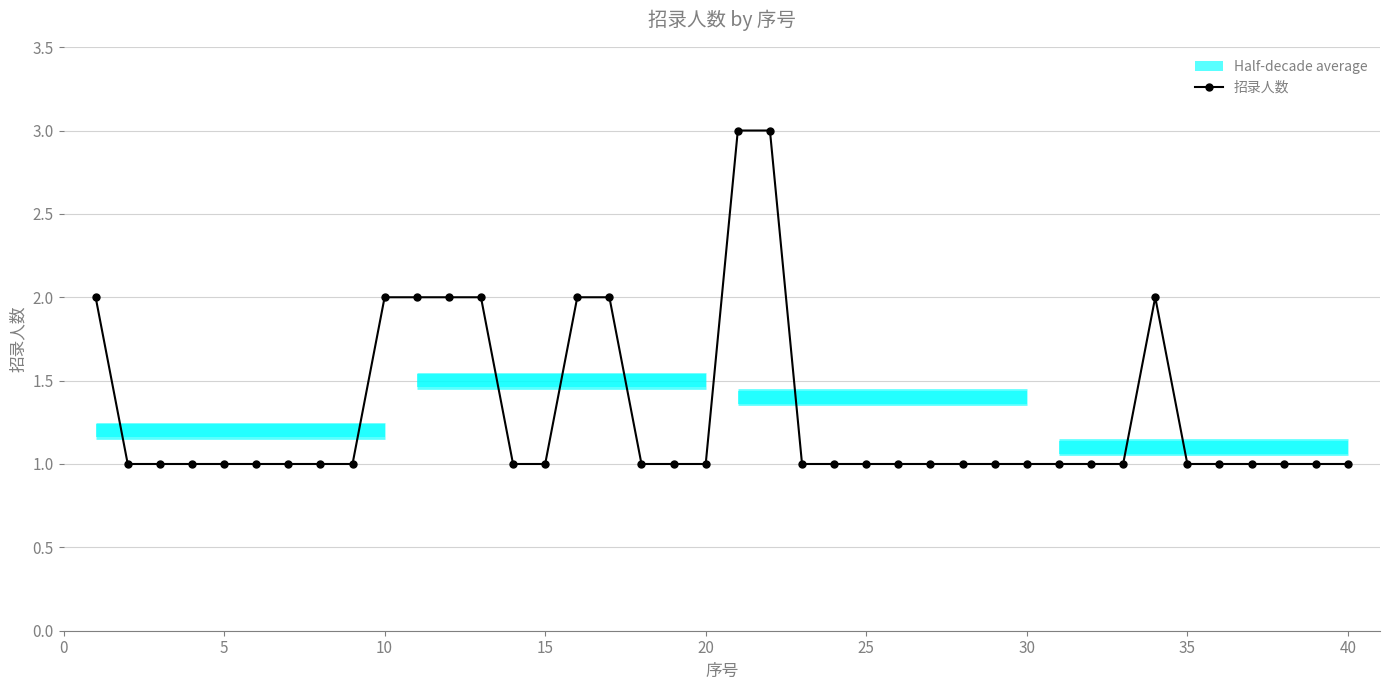

What is the difference between the maximum and minimum values?

2